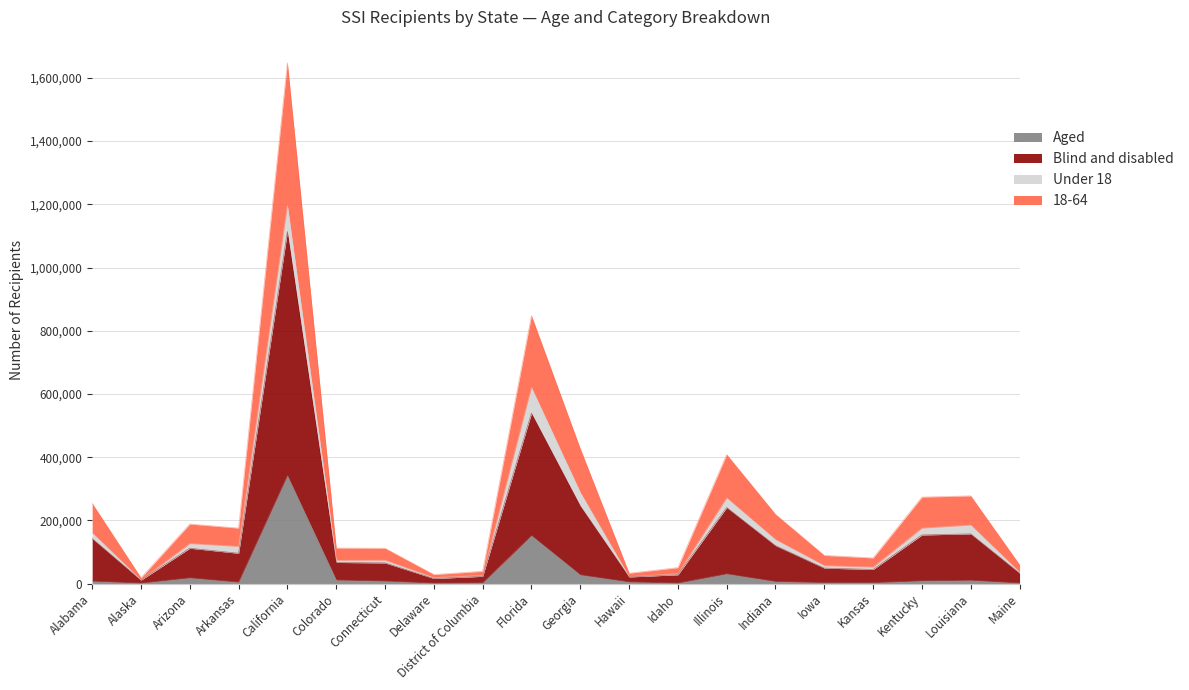

At which label does 18-64 reach its minimum?

Alaska